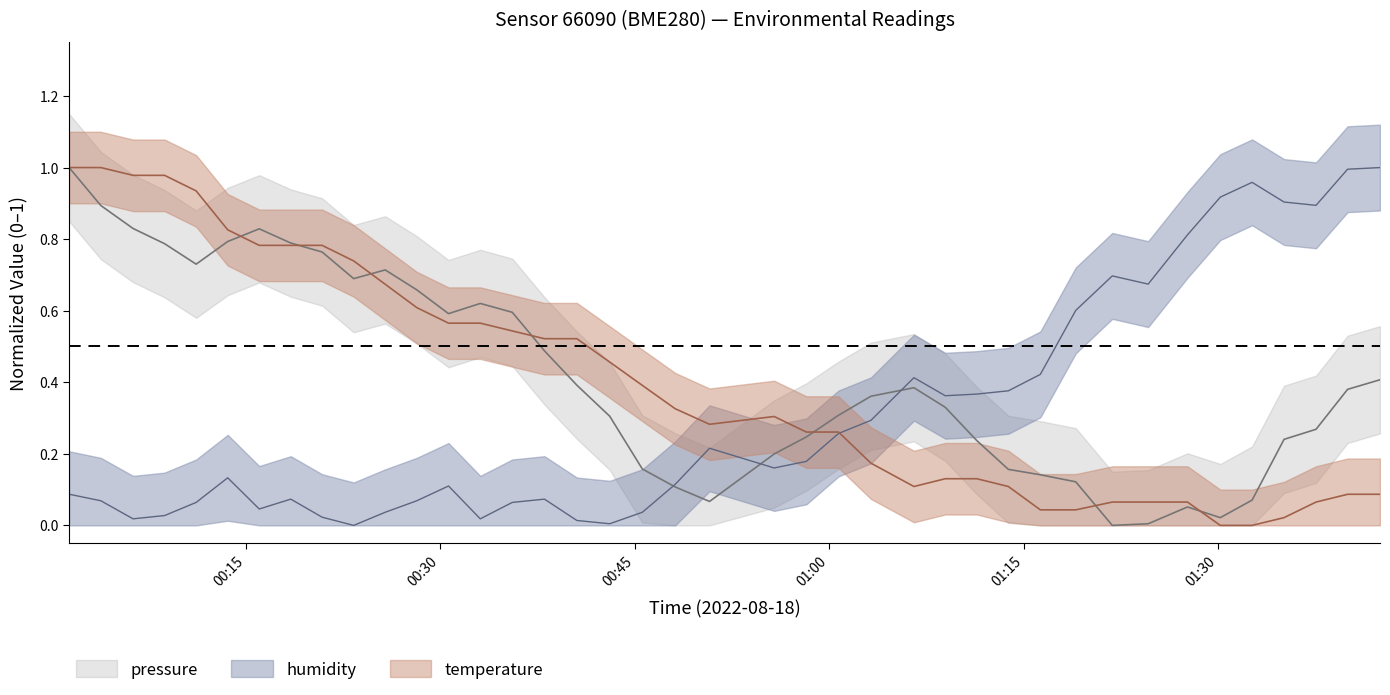

How many values in humidity are above zero?

39